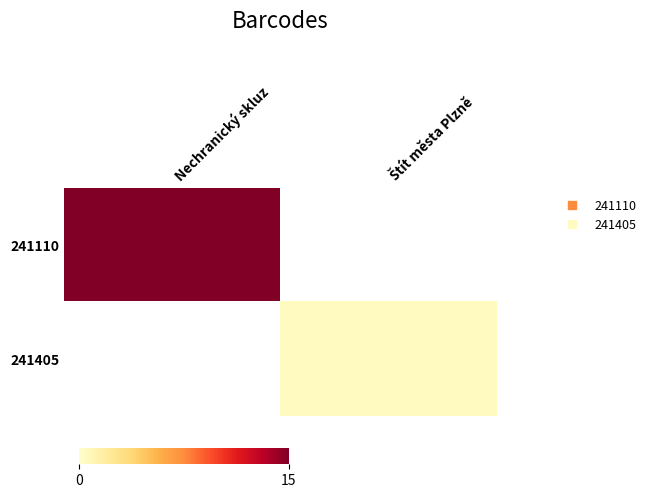

List the series in order of their peak value, lowest first.

241405, 241110